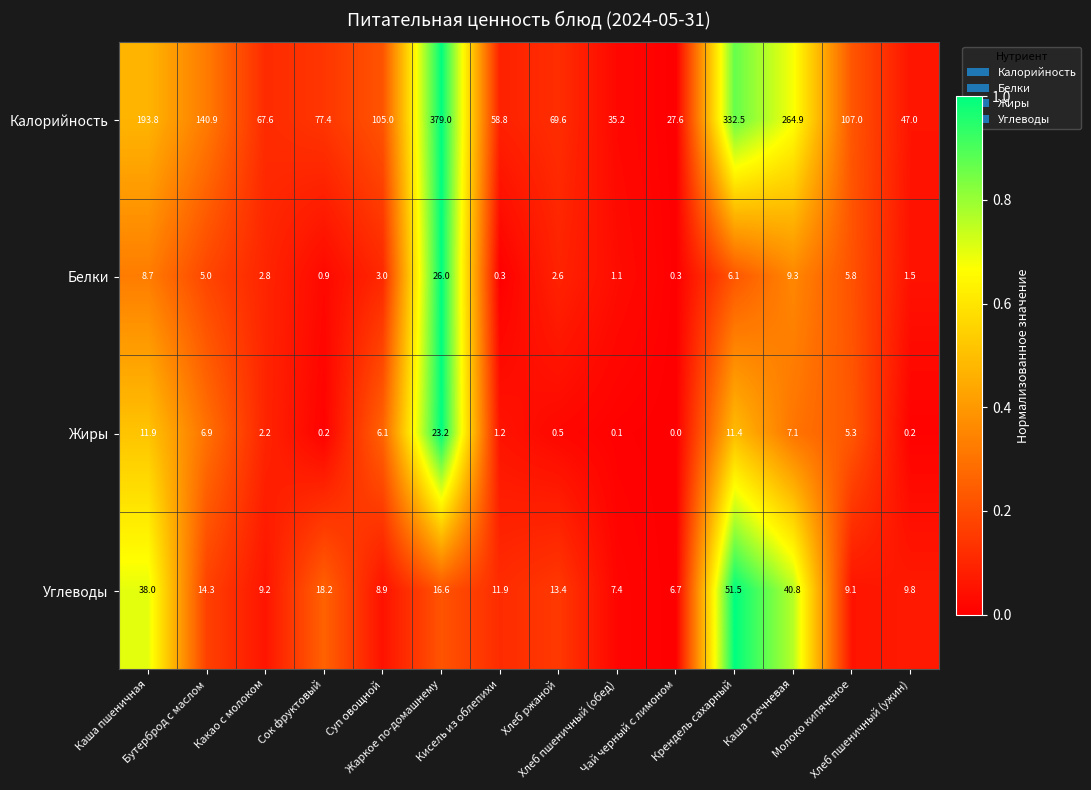

List the series in order of their peak value, lowest first.

Жиры, Белки, Углеводы, Калорийность